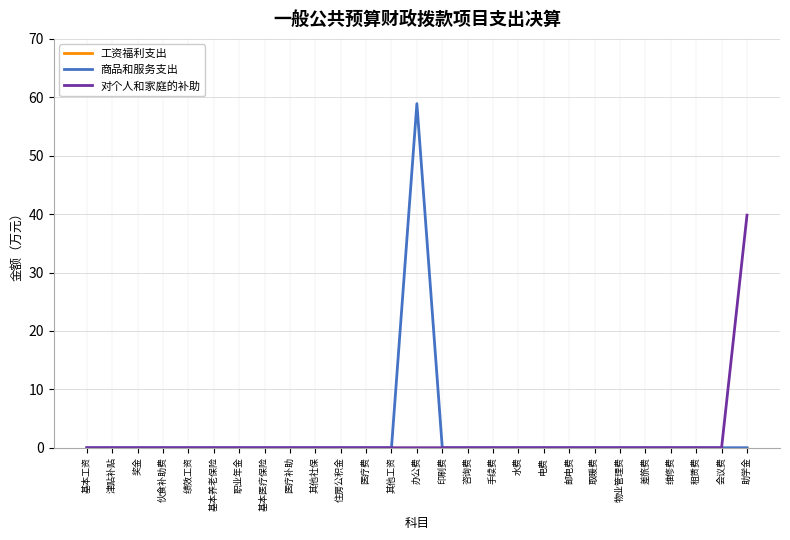

What is the approximate value of 对个人和家庭的补助 at 助学金?

39.8